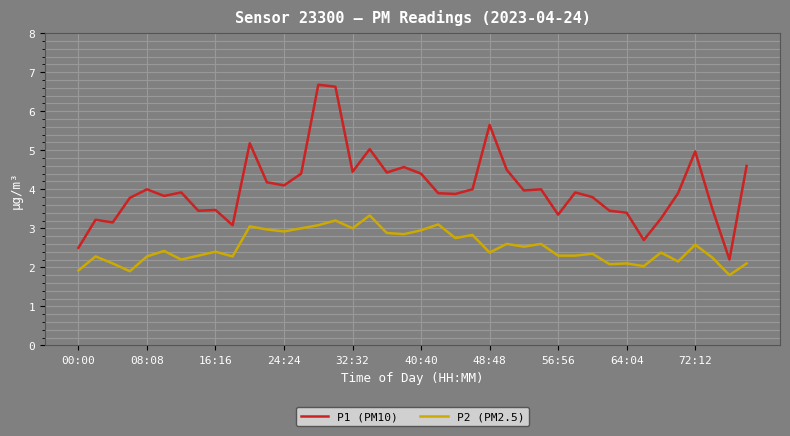

What is the smallest value displayed?

1.8